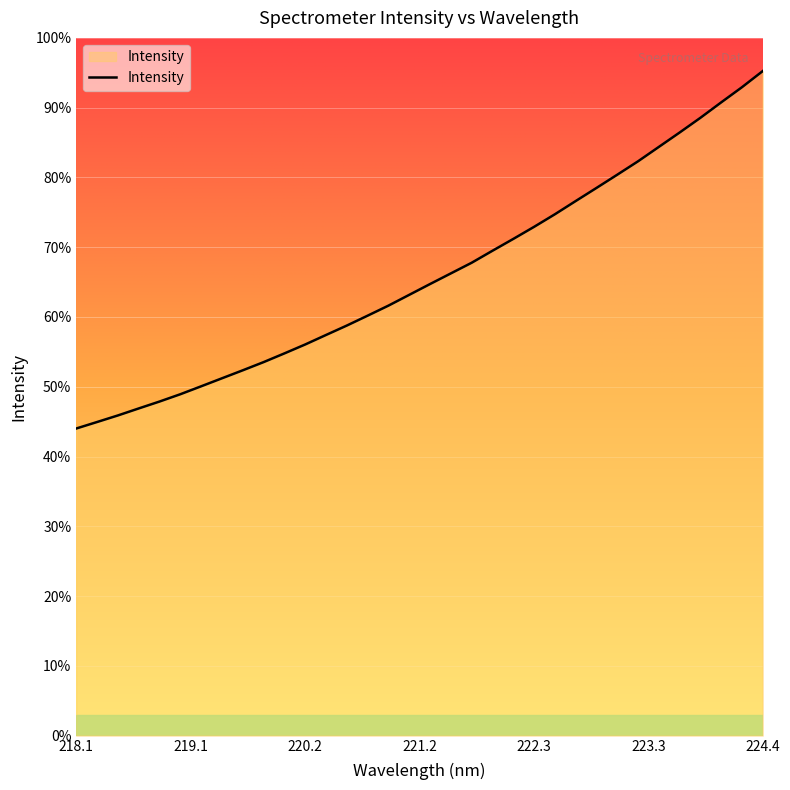

Does the chart display data point markers on the line(s)?

No